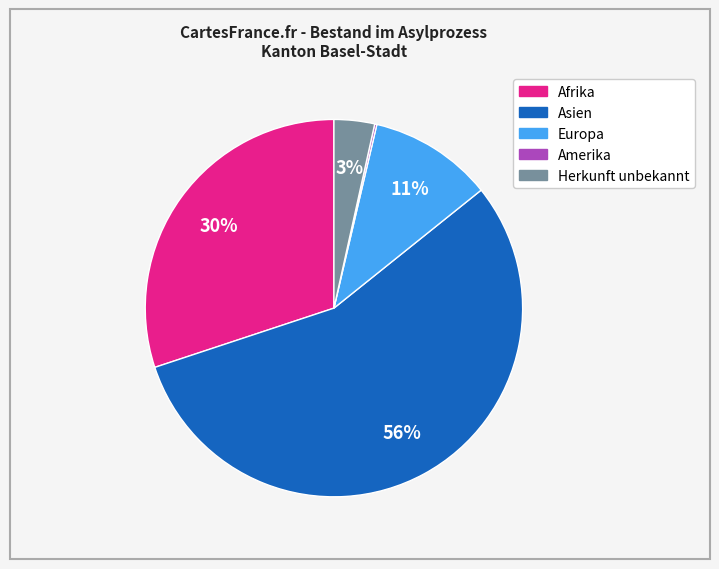

To the nearest percent, what is the combined percentage of Europa and Afrika?

41%